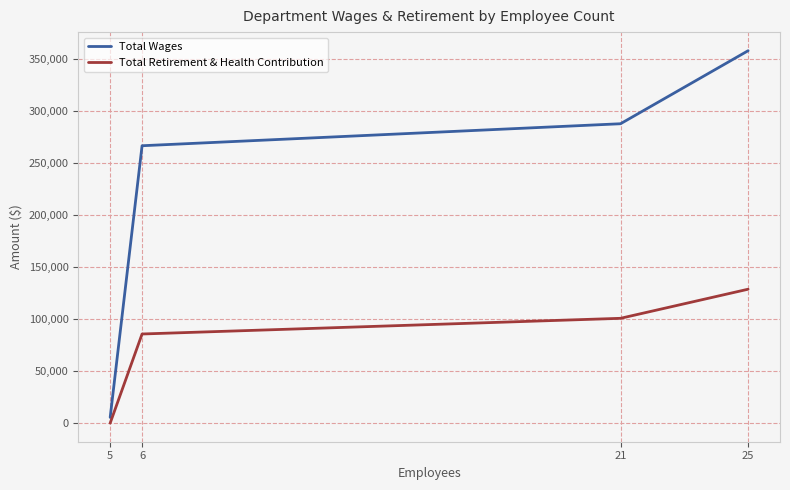

At which label does Total Wages reach its peak?

25